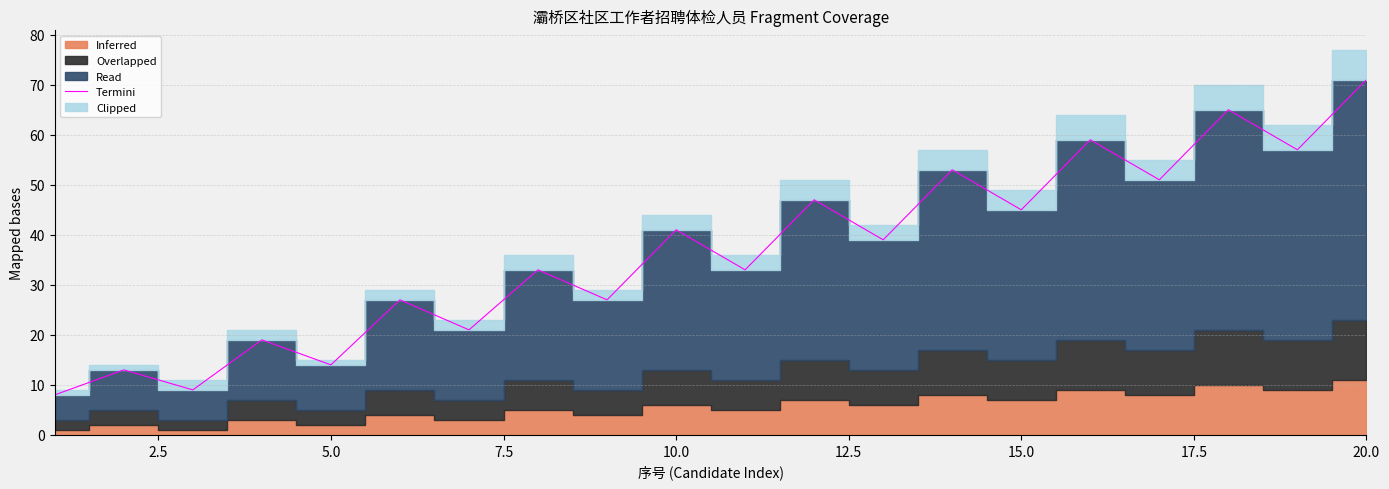

Which category has the highest value in the Termini series?

20.0